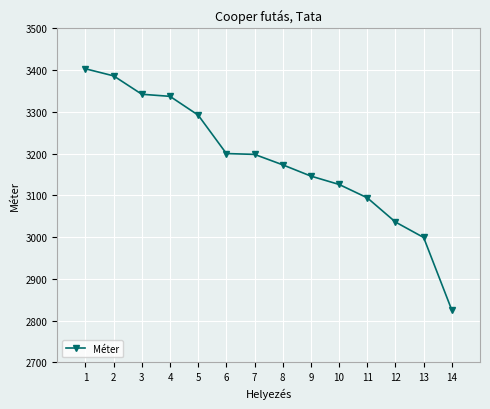

The chart shows a value of 3200 at 6. True or false?

True